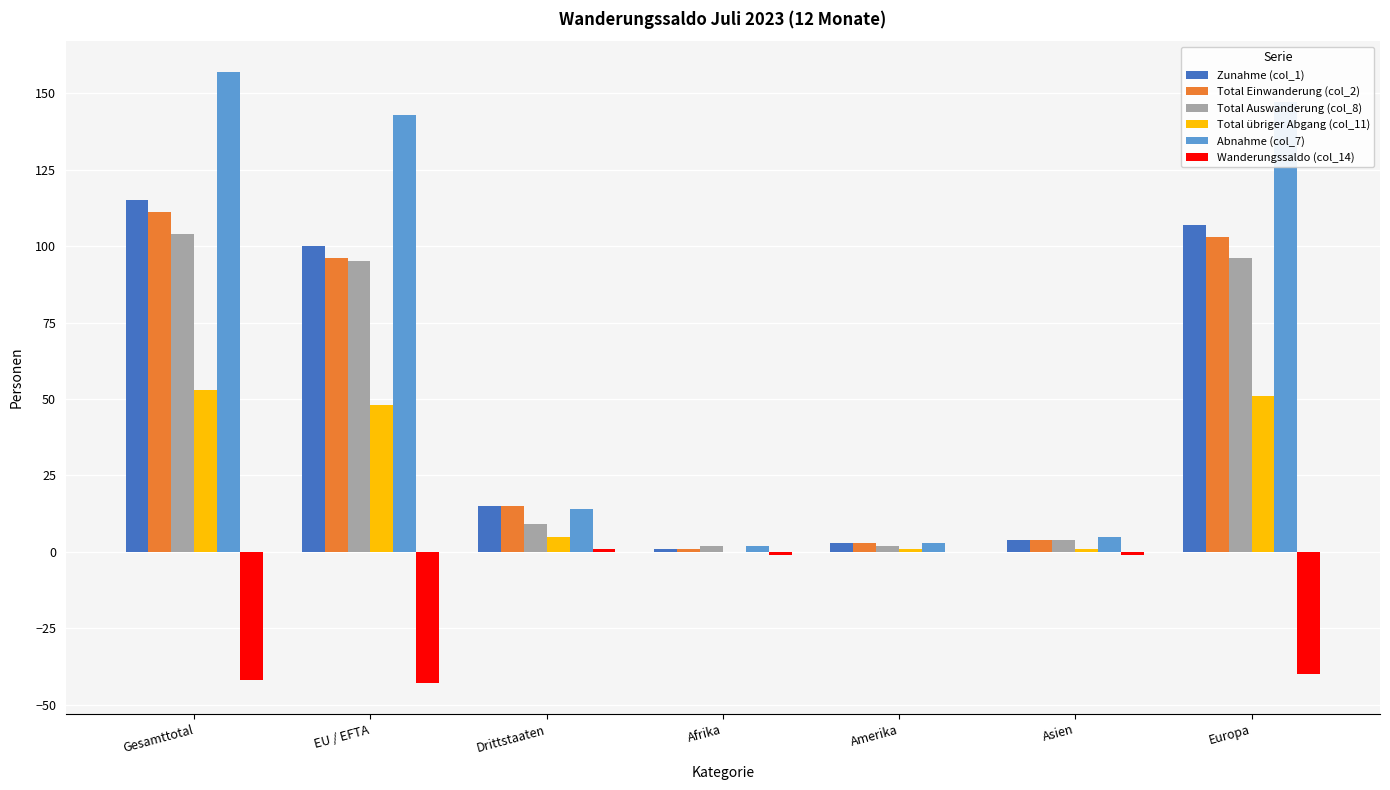

True or false: Total Auswanderung (col_8) has a value of 9 at Drittstaaten.

True